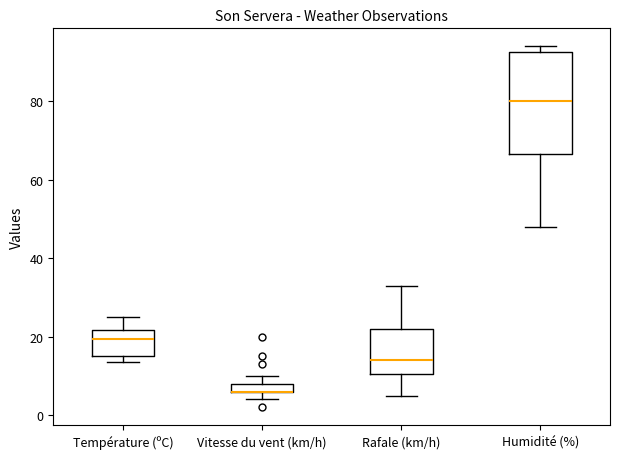

Comparing the boxes themselves (not the whiskers), which one is the tallest?

Humidité (%)